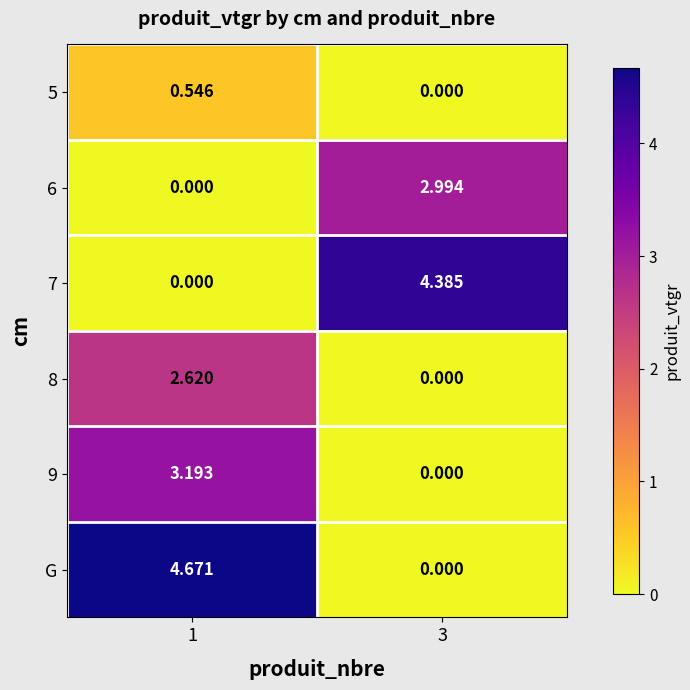

Is the value of 5 at 3 greater than the value of G at 1?

No